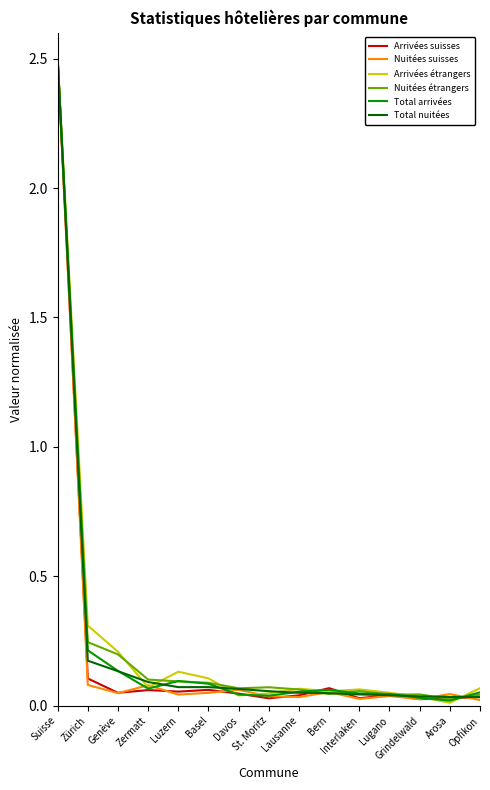

Is the value of Total nuitées at St. Moritz greater than the value of Arrivées étrangers at Arosa?

Yes